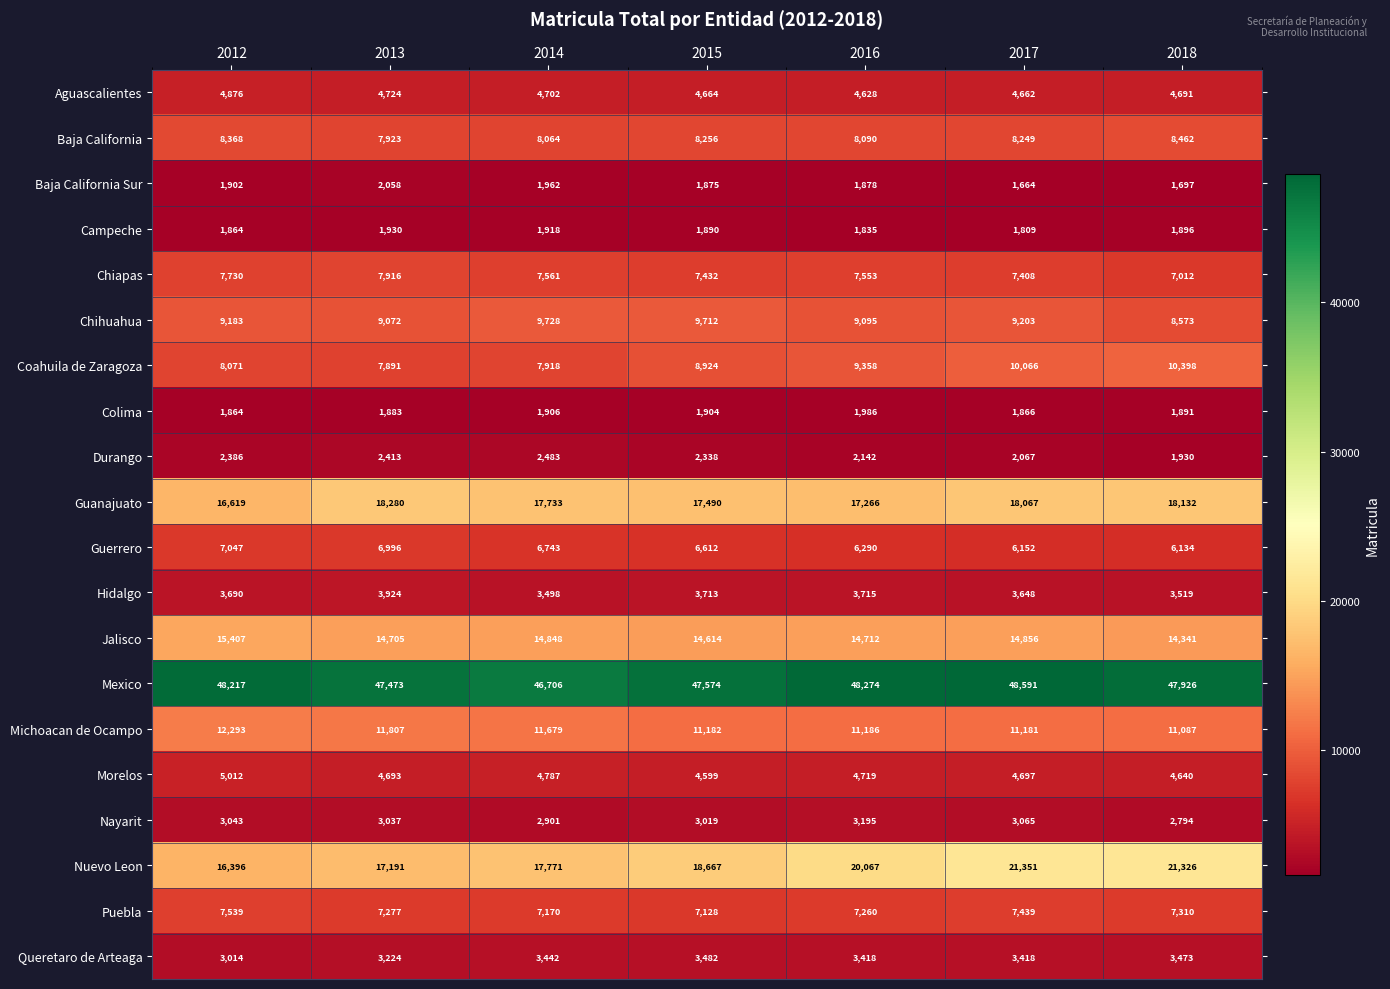

Which series has the largest range (max minus min)?

Nuevo Leon